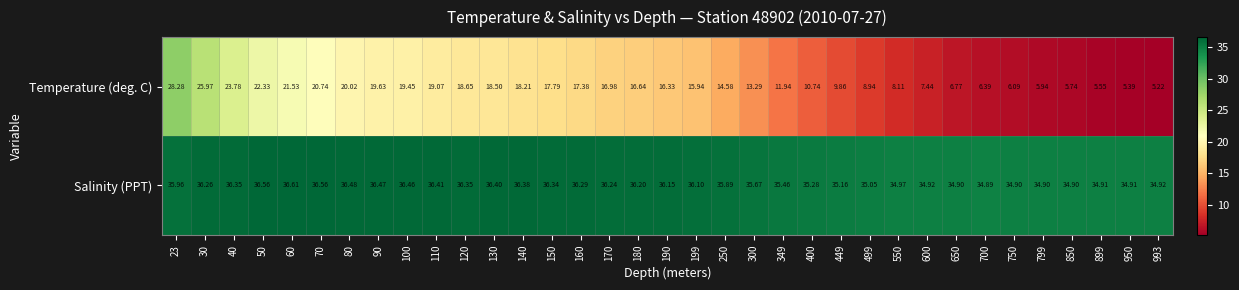

Which series has the largest total across all categories?

Salinity (PPT)